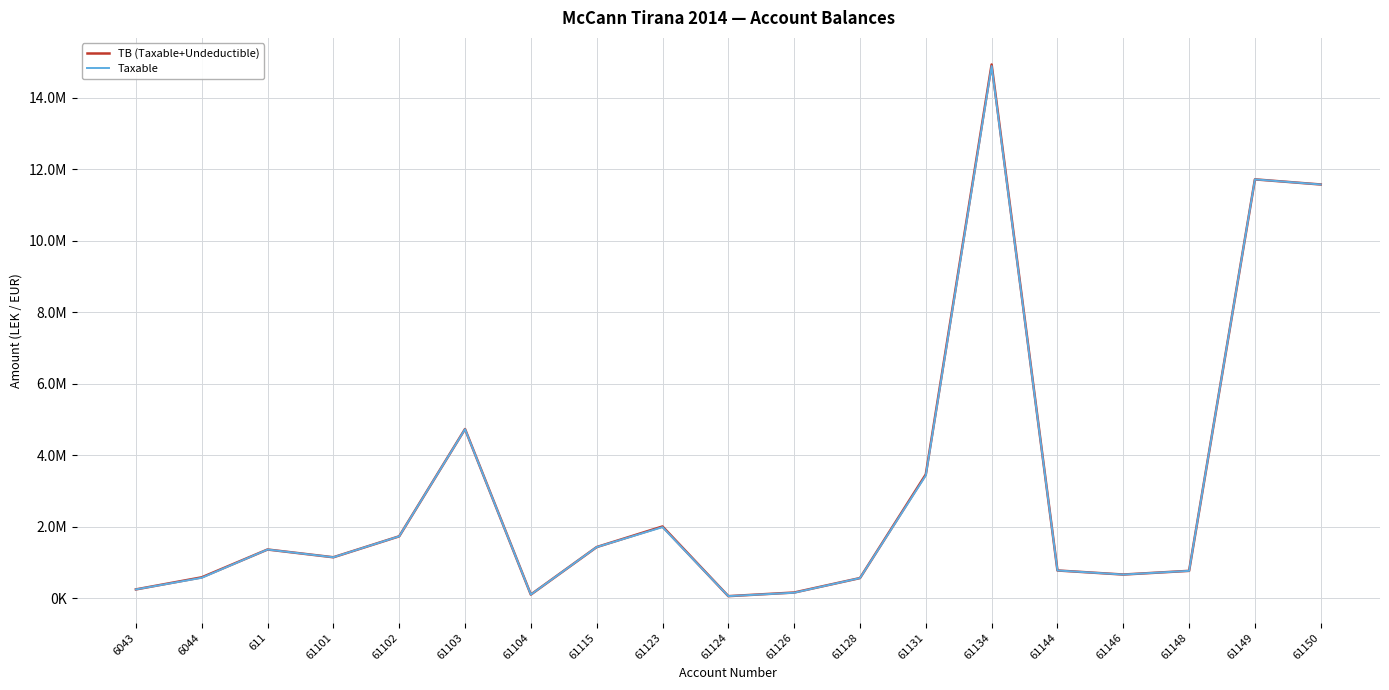

Which has a higher value, 6043 or 61146?

61146